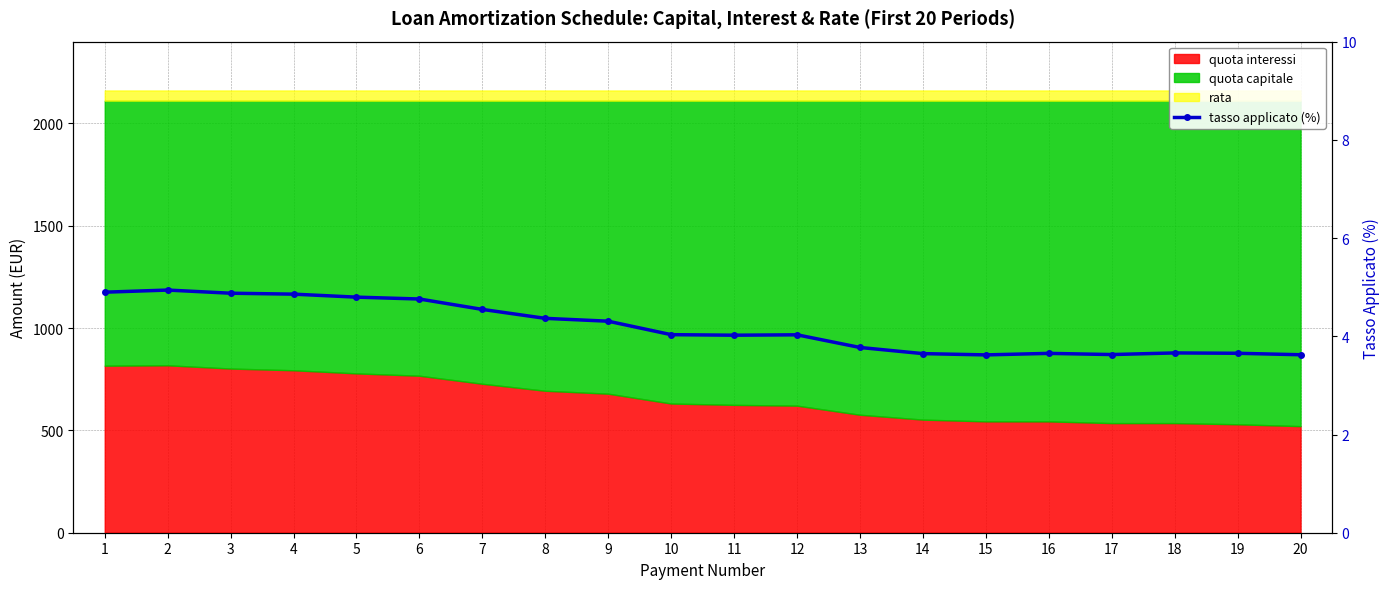

True or false: the data shows 4.0 at 11.

True